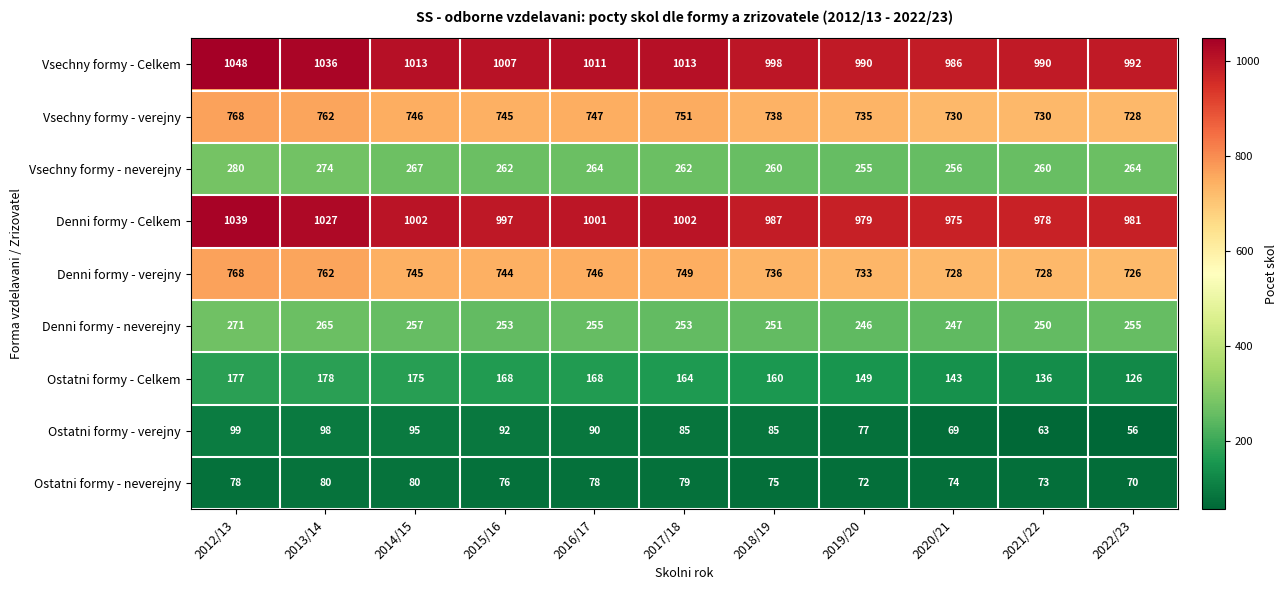

What is the maximum value for Denni formy - neverejny?

271